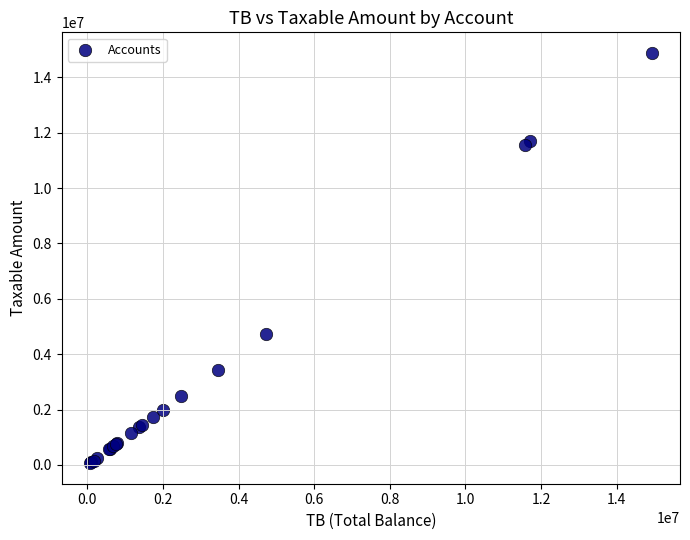

What Y value in the scatter plot is closest to 7474836?

4731146.9